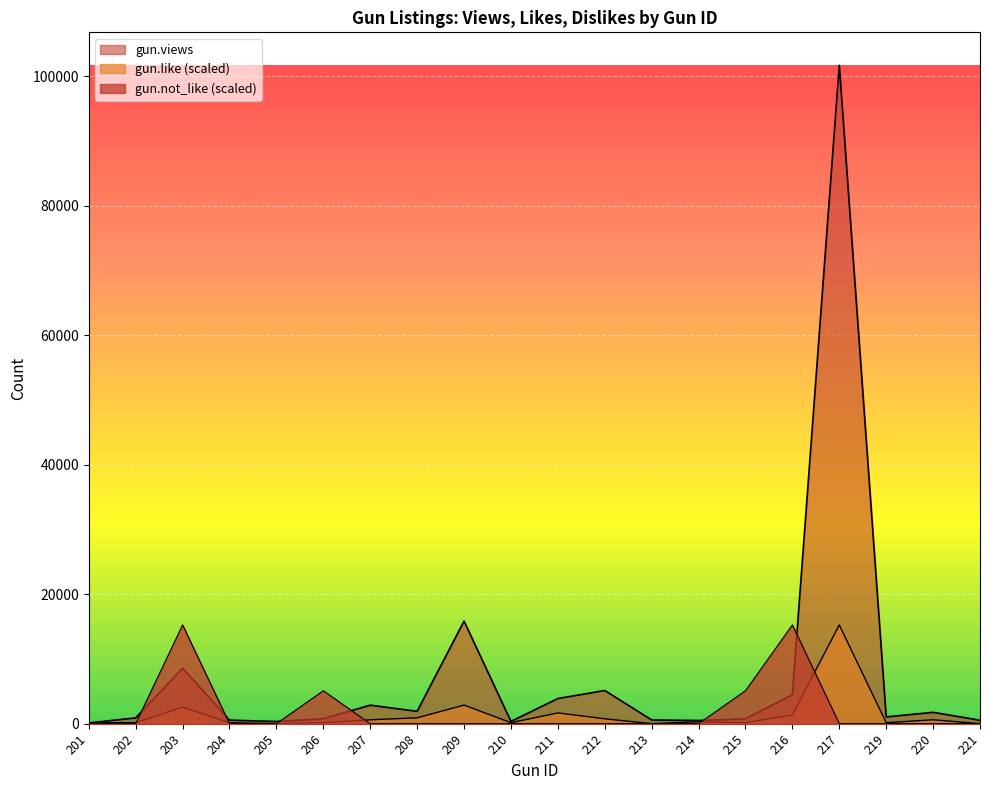

Reading left to right, list all the values displayed in this chart.

gun.views: 118.0	896.0	8568.0	553.0	336.0	765.0	2859.0	1910.0	15852.0	351.0	3884.0	5125.0	576.0	492.0	749.0	4481.0	101706.0	1042.0	1753.0	533.0
gun.like: 151.0	151.0	2567.8	151.0	0.0	151.0	604.2	906.3	2869.9	151.0	1661.5	755.2	0.0	302.1	151.0	1359.4	15255.9	151.0	604.2	0.0
gun.not_like: 0.0	0.0	15255.9	0.0	0.0	5085.3	0.0	0.0	0.0	0.0	0.0	0.0	0.0	0.0	5085.3	15255.9	0.0	0.0	0.0	0.0